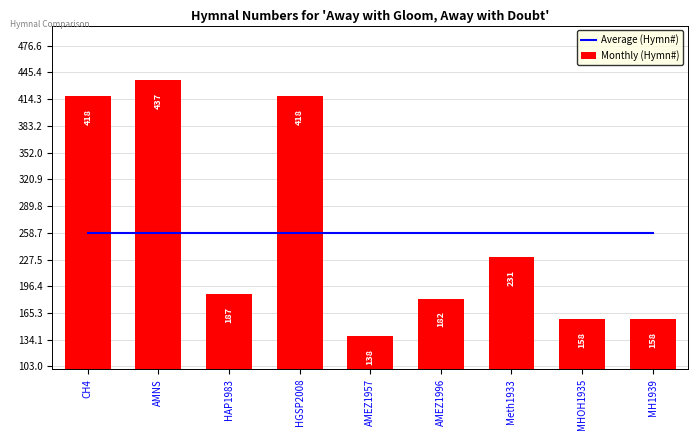

Count the number of data series in this chart.

2